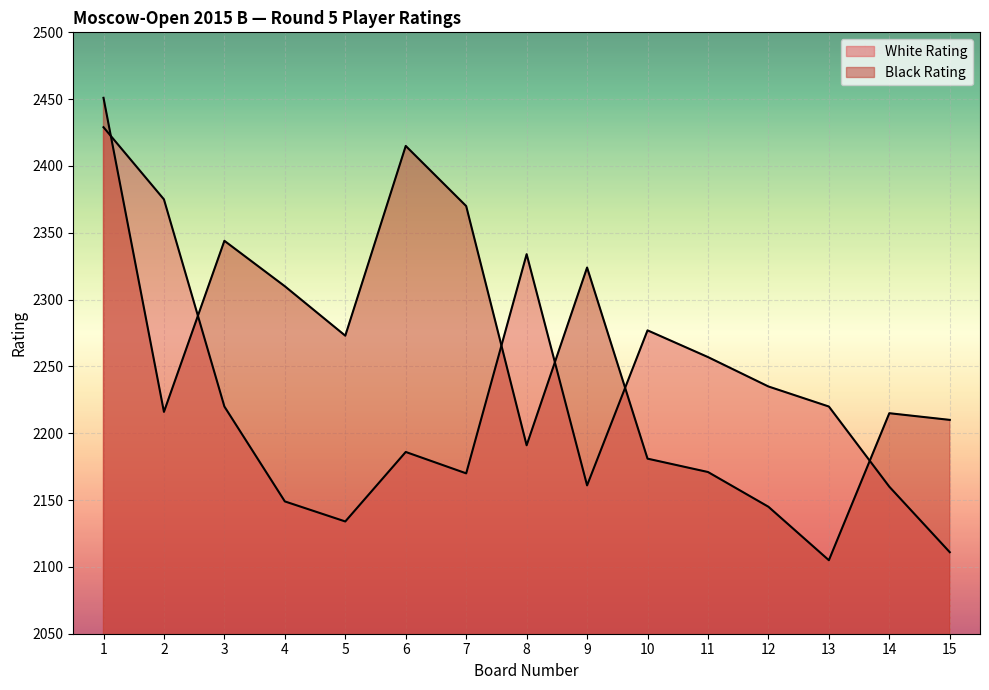

True or false: Black Rating has more than 1 points higher than both neighbors.

True